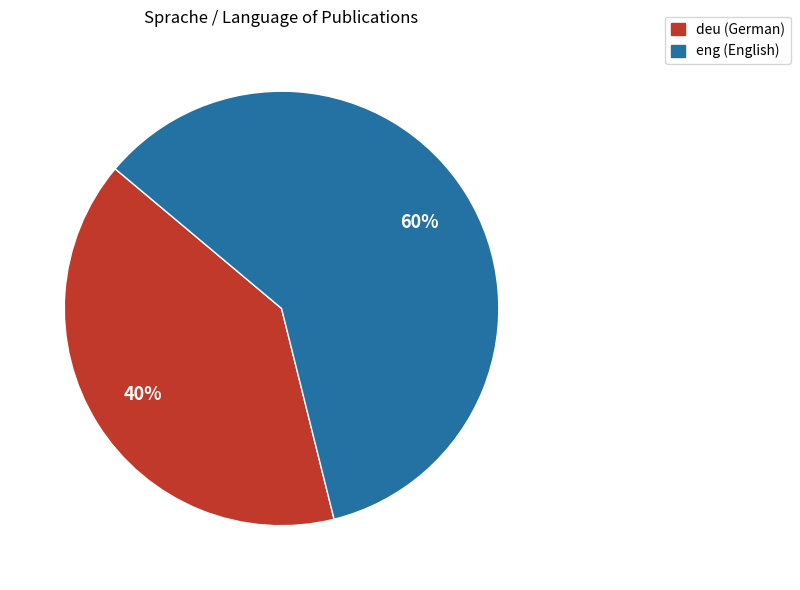

Approximately how many times larger is the value at eng compared to deu?

1.5